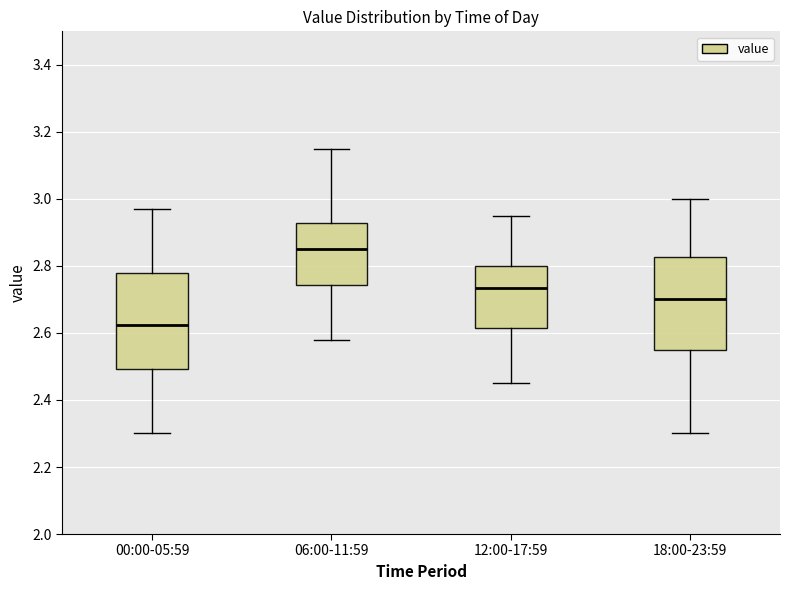

Reading left to right, transcribe this box plot: for each box, give where its median line is, the range the box spans, and where its two whiskers end, as read against the y-axis. The values are not printed on the chart, so give them approximately, as read against the axis.

00:00-05:59: median 2.62, box 2.50 to 2.78, whiskers 2.30 to 2.98
06:00-11:59: median 2.86, box 2.74 to 2.92, whiskers 2.58 to 3.16
12:00-17:59: median 2.74, box 2.62 to 2.80, whiskers 2.46 to 2.96
18:00-23:59: median 2.70, box 2.56 to 2.82, whiskers 2.30 to 3.00